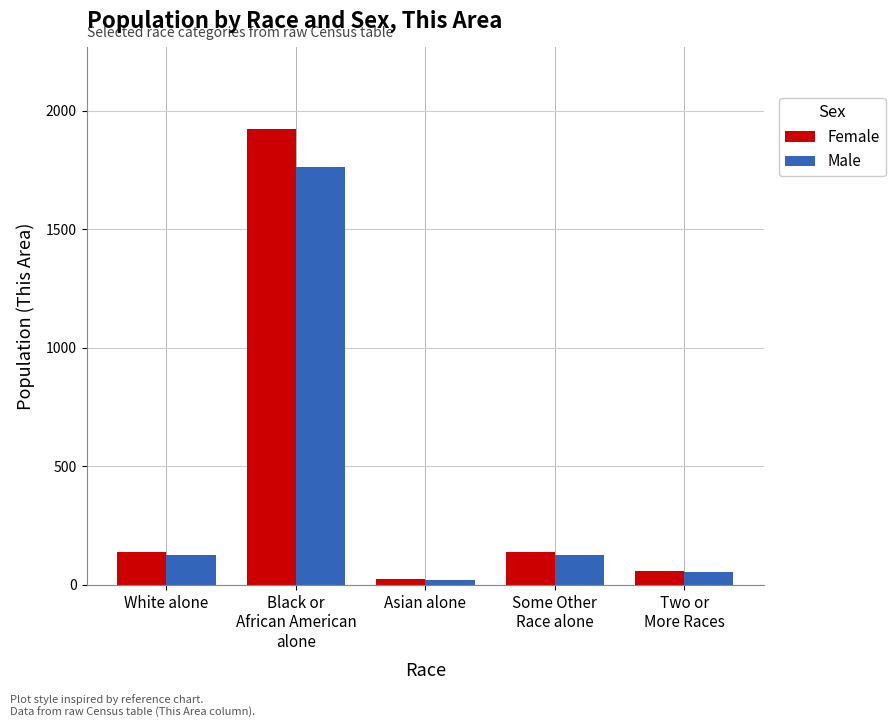

How many groups of bars are there?

5